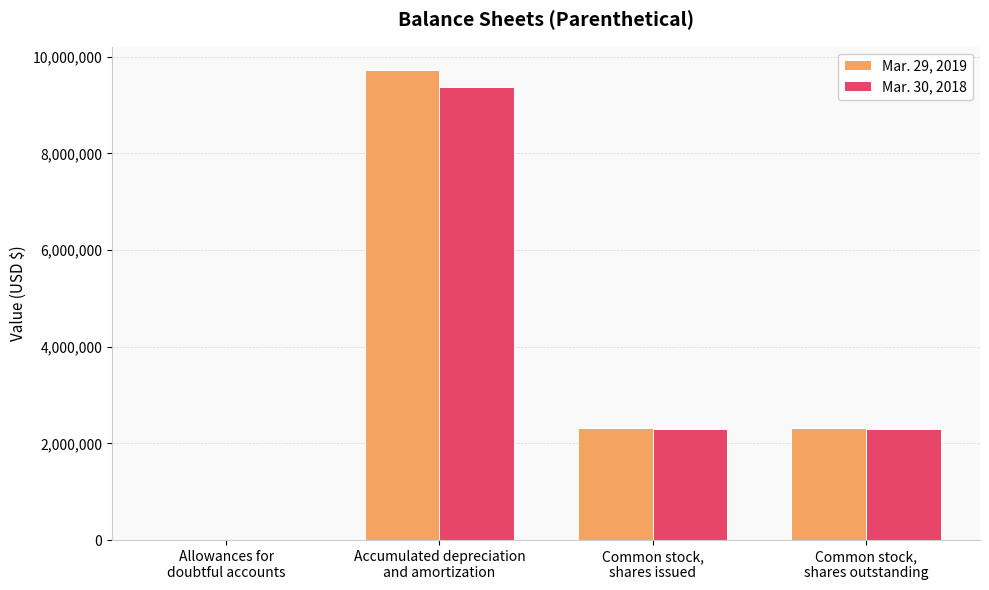

How many distinct data groups are displayed?

2